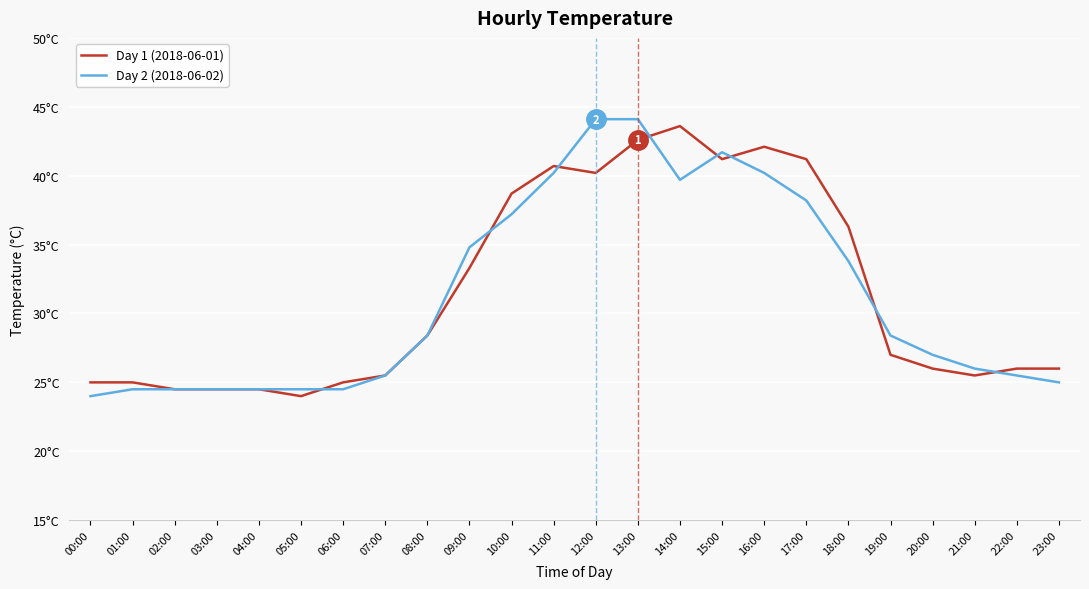

After their last crossing, which series has the higher values: Day 2 (2018-06-02) or Day 1 (2018-06-01)?

Day 1 (2018-06-01)